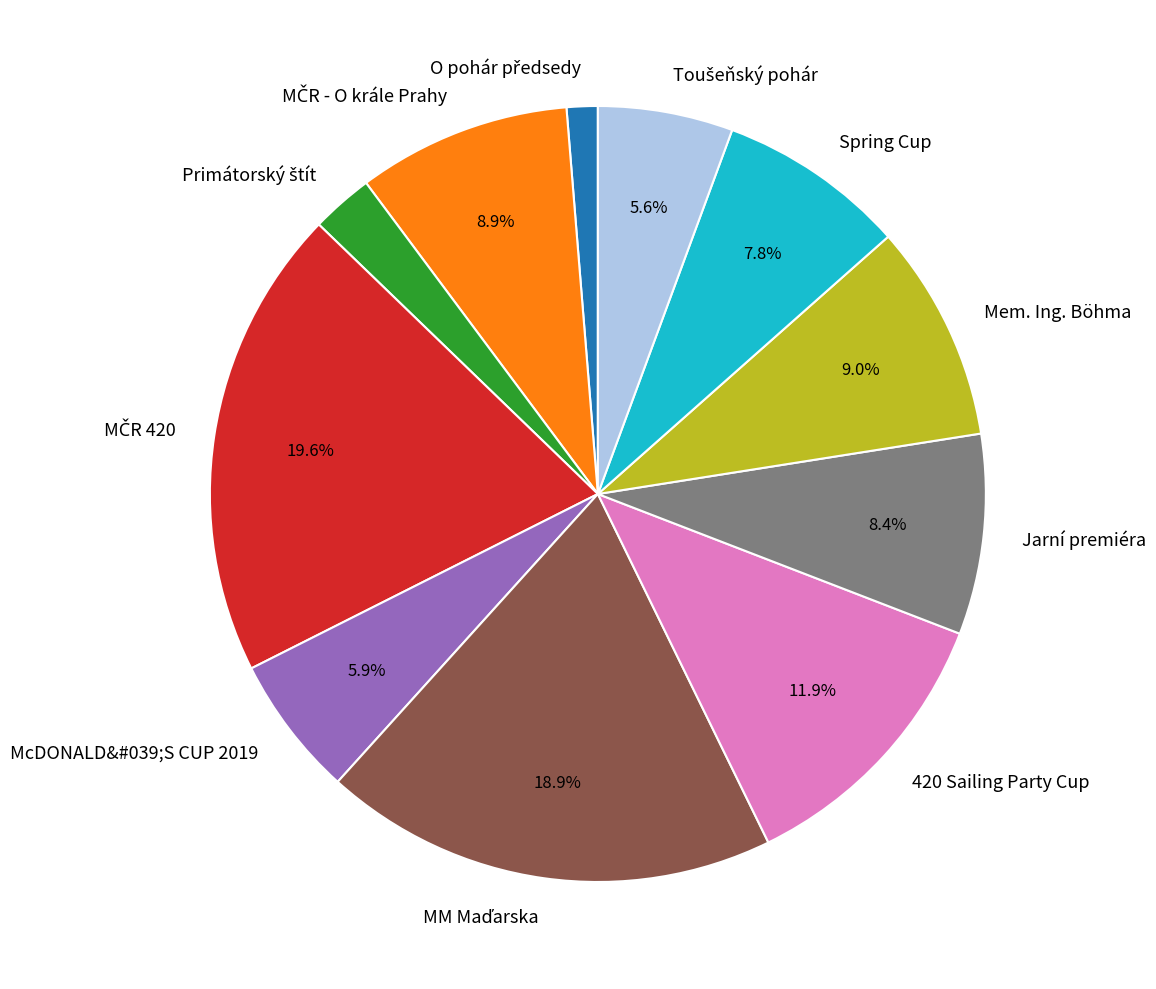

To the nearest percent, what is the average slice percentage?

9%